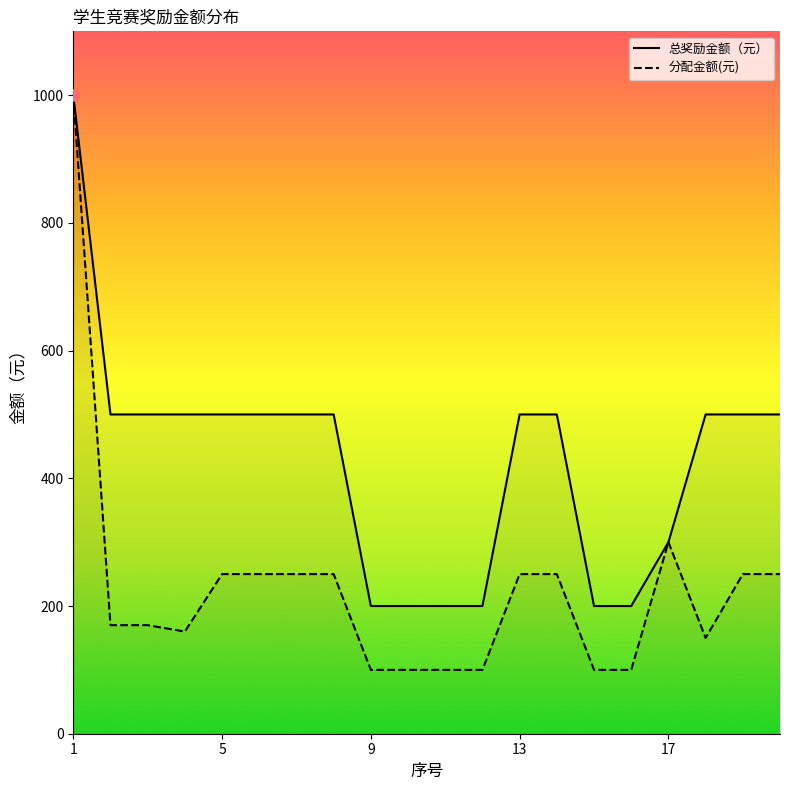

True or false: 总奖励金额（元） and 分配金额(元) intersect in this chart.

False